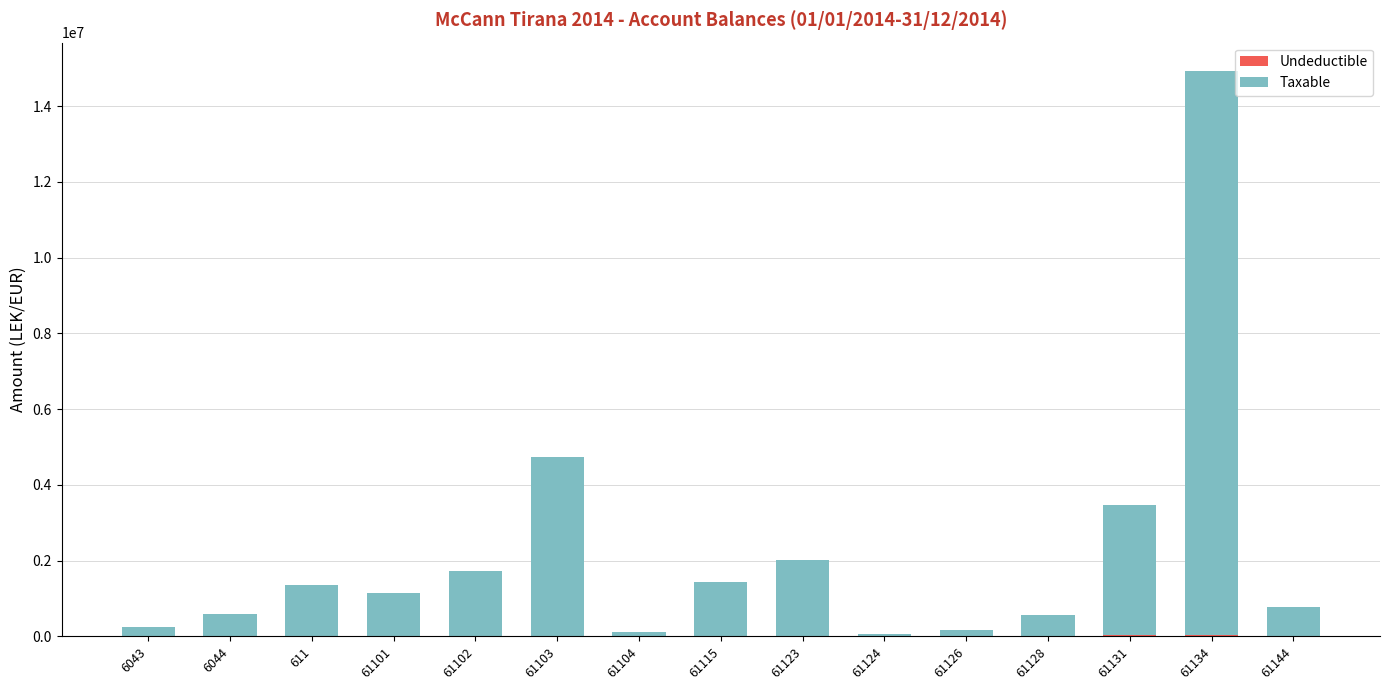

At which category is the sum across all series the highest?

61134